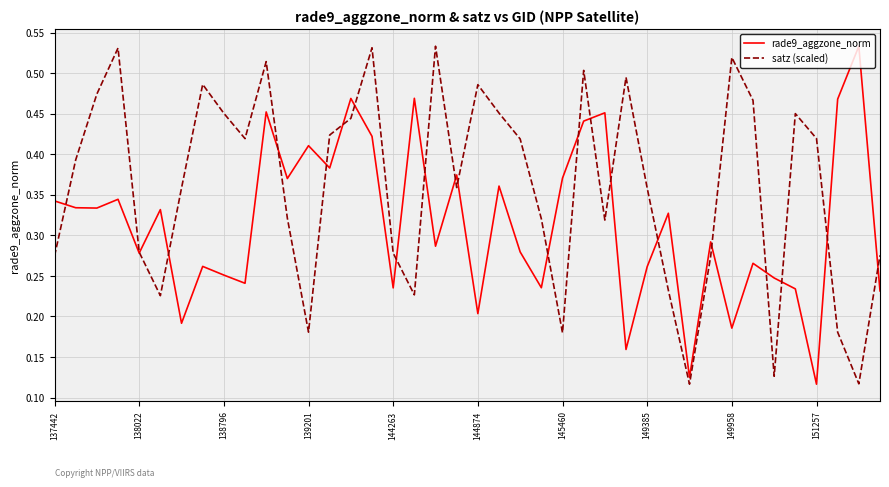

List the series in order of their overall mean, lowest first.

rade9_aggzone_norm, satz (scaled)